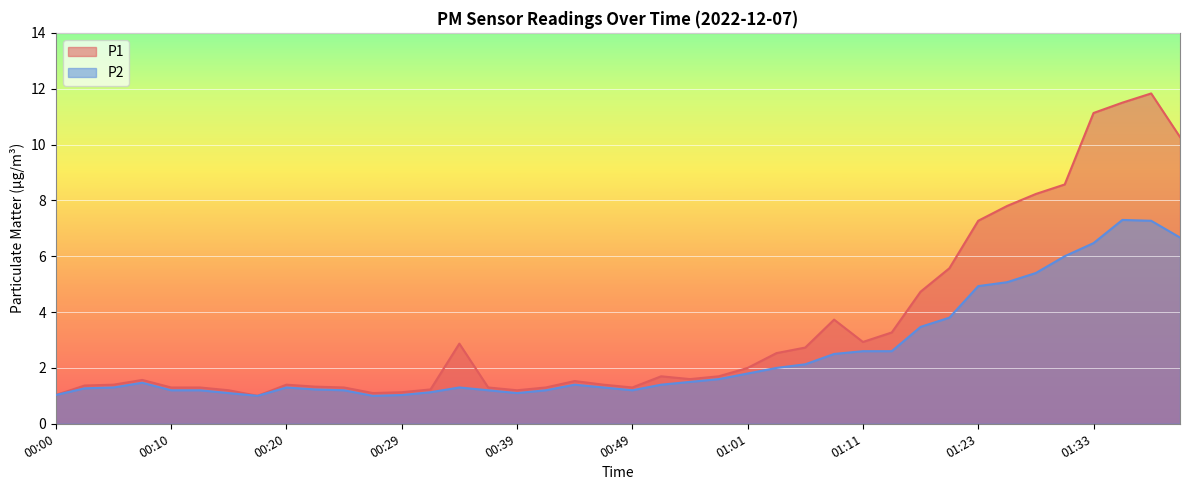

True or false: P2 has a value of 2.5 at 01:08.

True